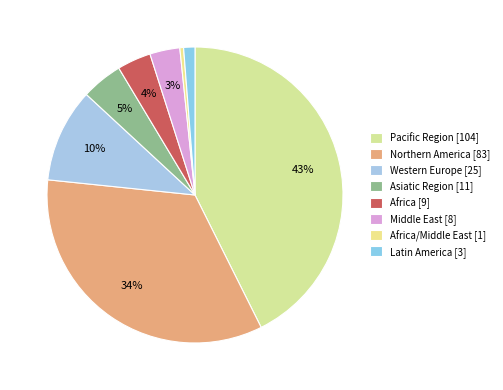

Which category has the biggest portion of the pie?

Pacific Region [104]